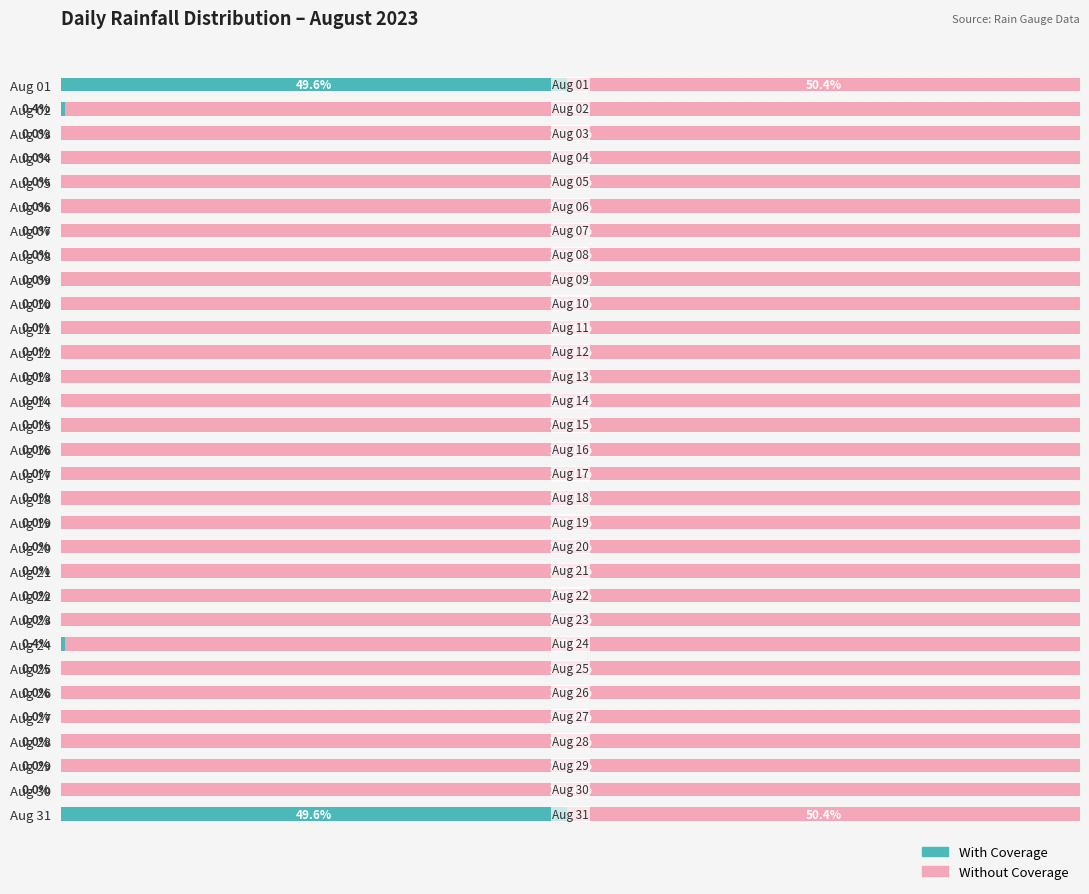

What are all the series names shown in the legend?

With Coverage, Without Coverage